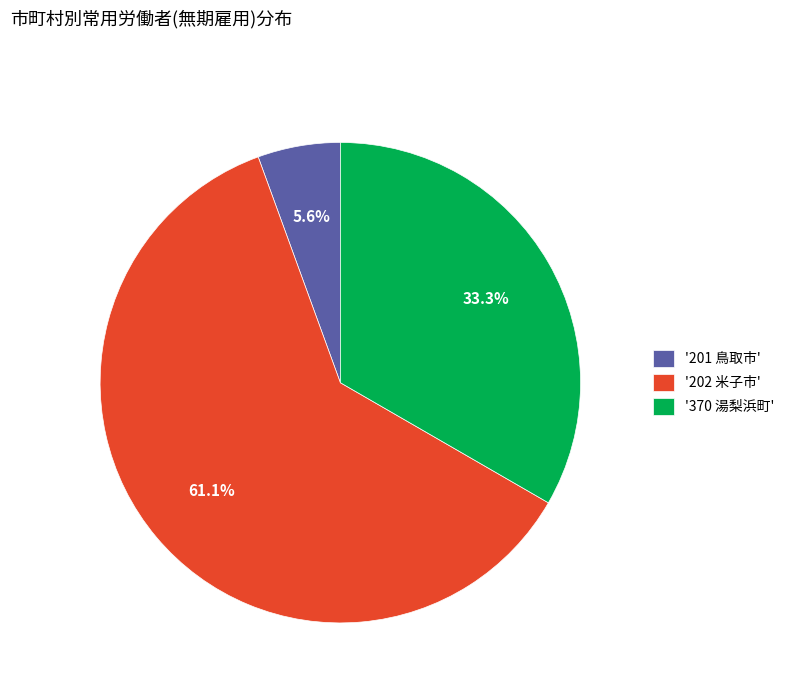

Rank the categories by value from lowest to highest.

'201 鳥取市', '370 湯梨浜町', '202 米子市'